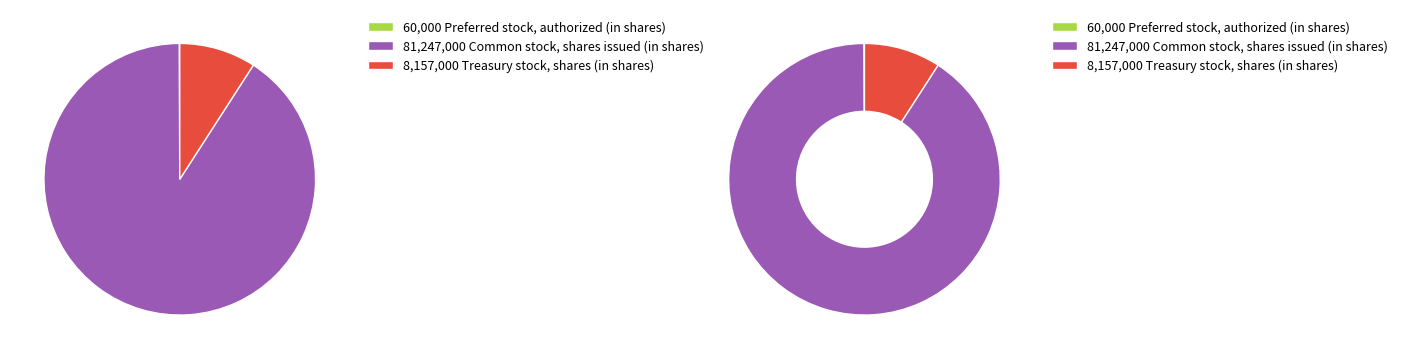

Rank the categories by value from highest to lowest.

Common stock, shares issued (in shares), Treasury stock, shares (in shares), Preferred stock, authorized (in shares)